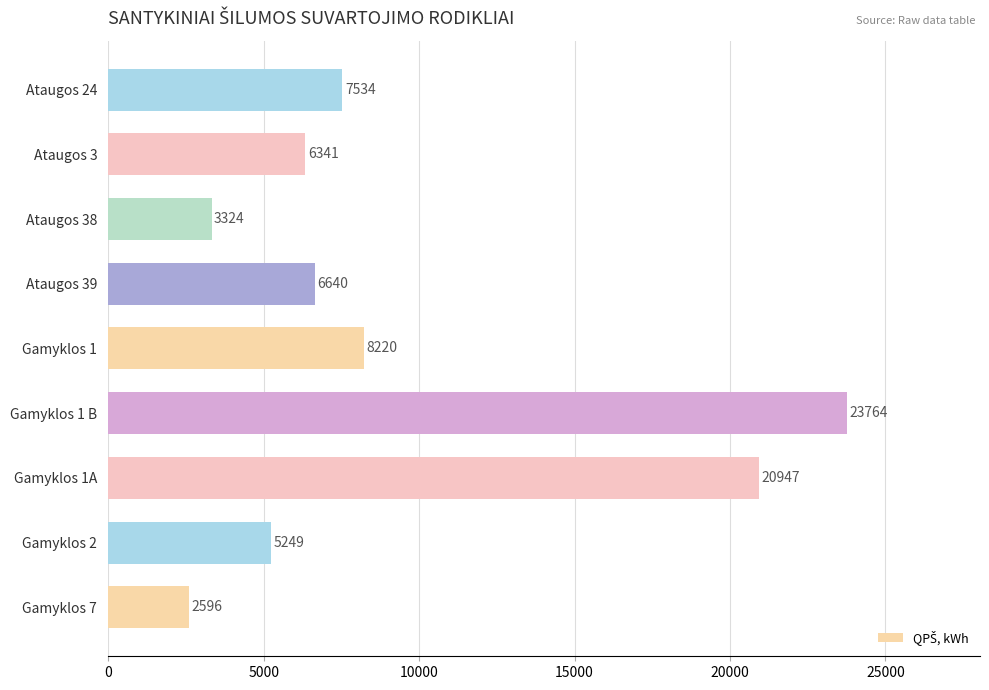

Rank the categories by value from lowest to highest.

Gamyklos 7, Ataugos 38, Gamyklos 2, Ataugos 3, Ataugos 39, Ataugos 24, Gamyklos 1, Gamyklos 1A, Gamyklos 1 B